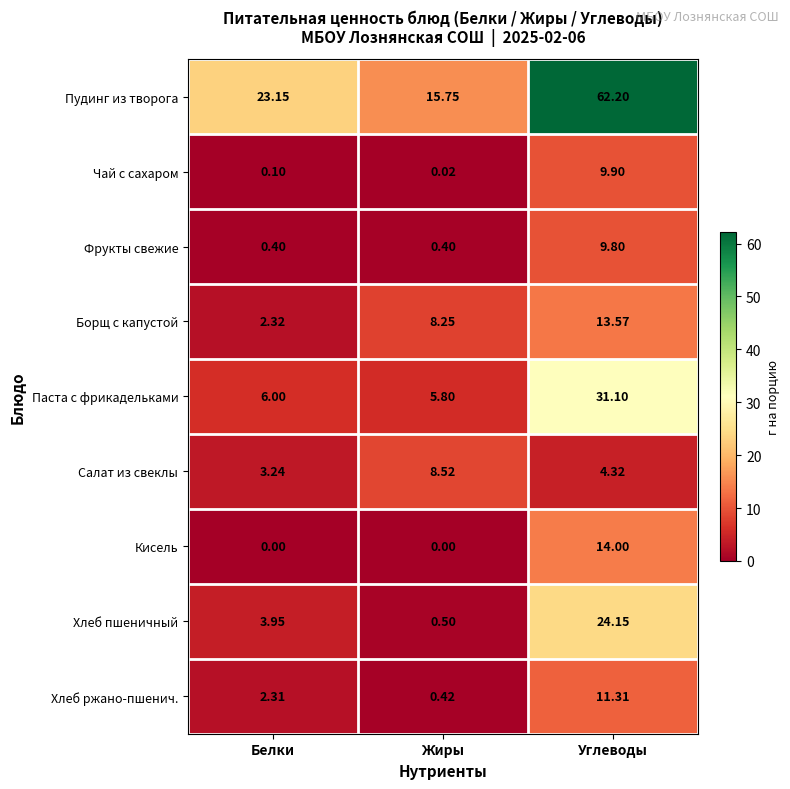

At Углеводы, list the series in order from largest to smallest.

Пудинг из творога, Паста с фрикадельками, Хлеб пшеничный, Кисель, Борщ с капустой, Хлеб ржано-пшенич., Чай с сахаром, Фрукты свежие, Салат из свеклы